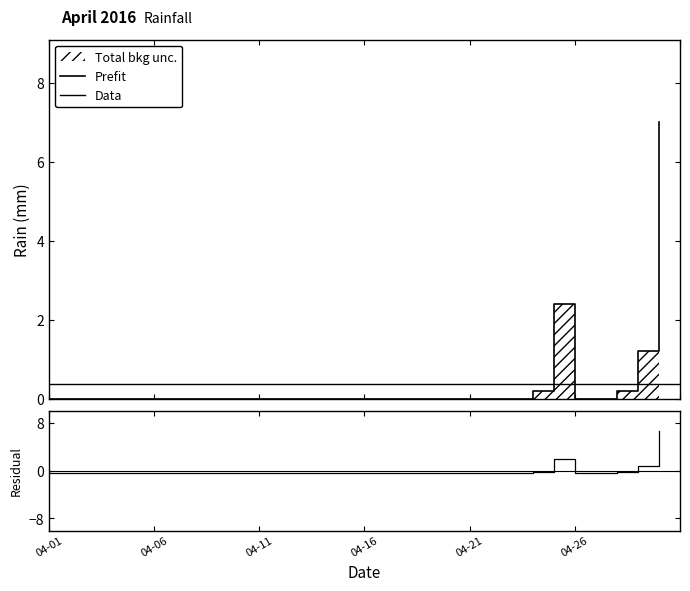

Rank the categories by value from lowest to highest.

2016-04-01, 2016-04-02, 2016-04-03, 2016-04-04, 2016-04-05, 2016-04-06, 2016-04-07, 2016-04-08, 2016-04-09, 2016-04-10, 2016-04-11, 2016-04-12, 2016-04-13, 2016-04-14, 2016-04-15, 2016-04-16, 2016-04-17, 2016-04-18, 2016-04-19, 2016-04-20, 2016-04-21, 2016-04-22, 2016-04-23, 2016-04-26, 2016-04-27, 2016-04-24, 2016-04-28, 2016-04-29, 2016-04-25, 2016-04-30